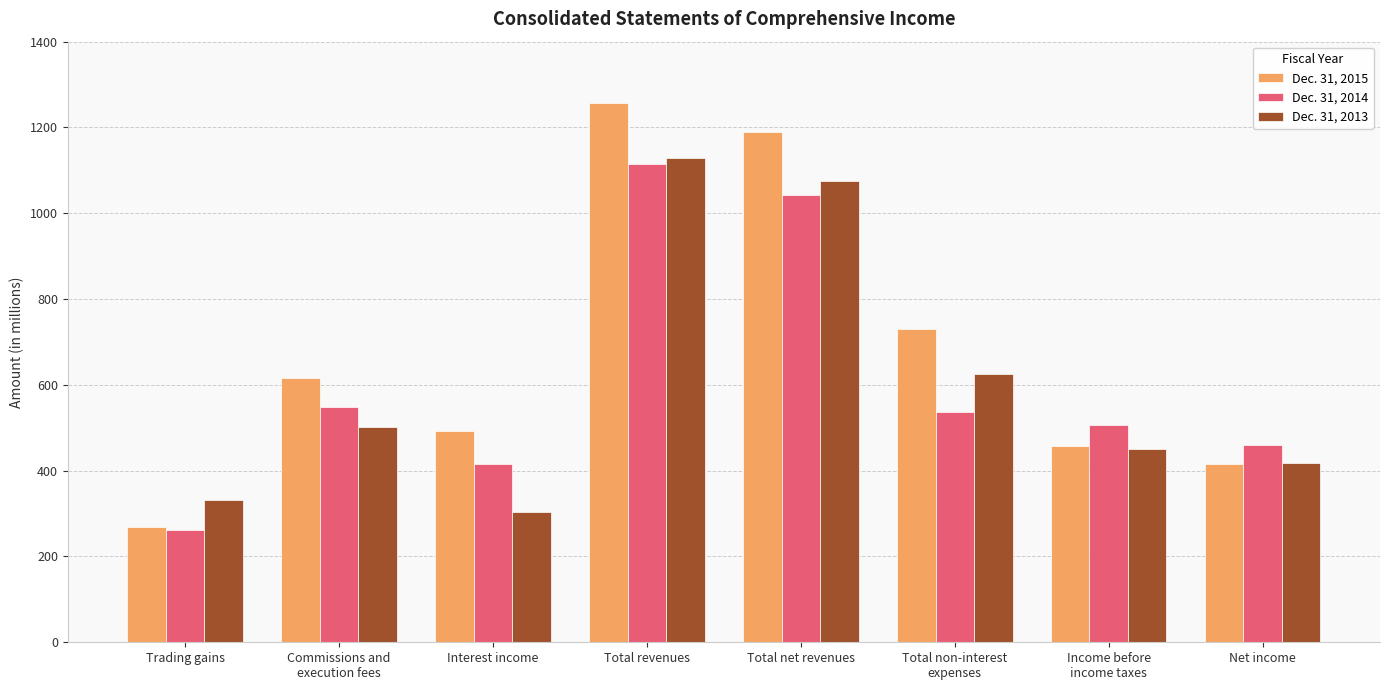

Does the chart contain stacked bars?

No